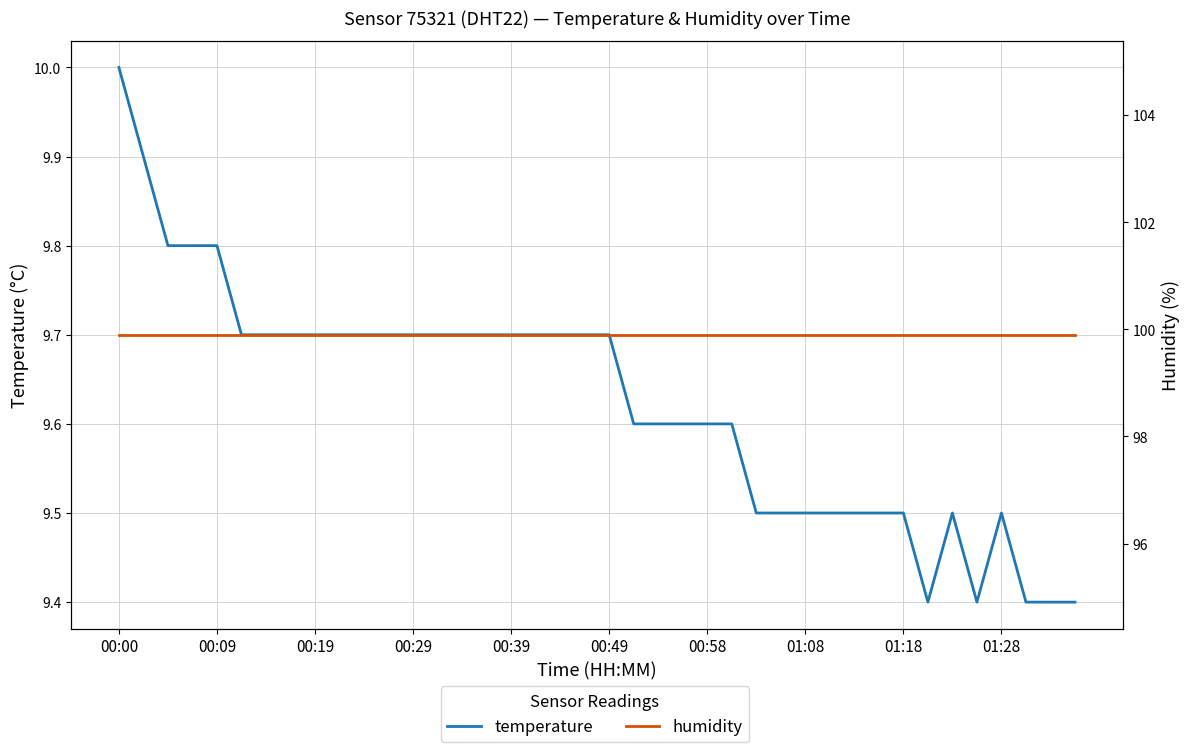

True or false: temperature has a value of 4.5 at 00:19.

False